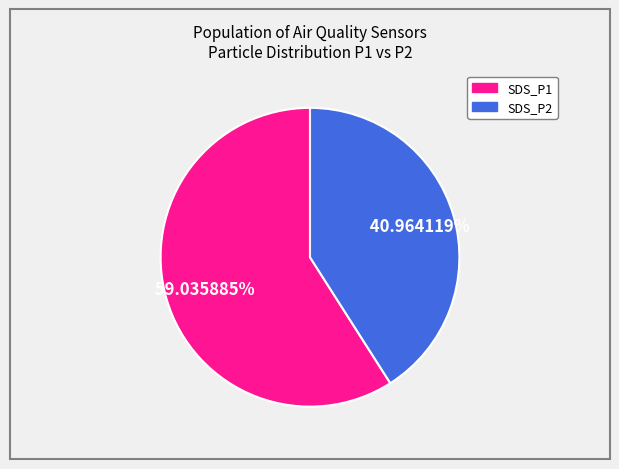

Does any single category account for the majority?

Yes